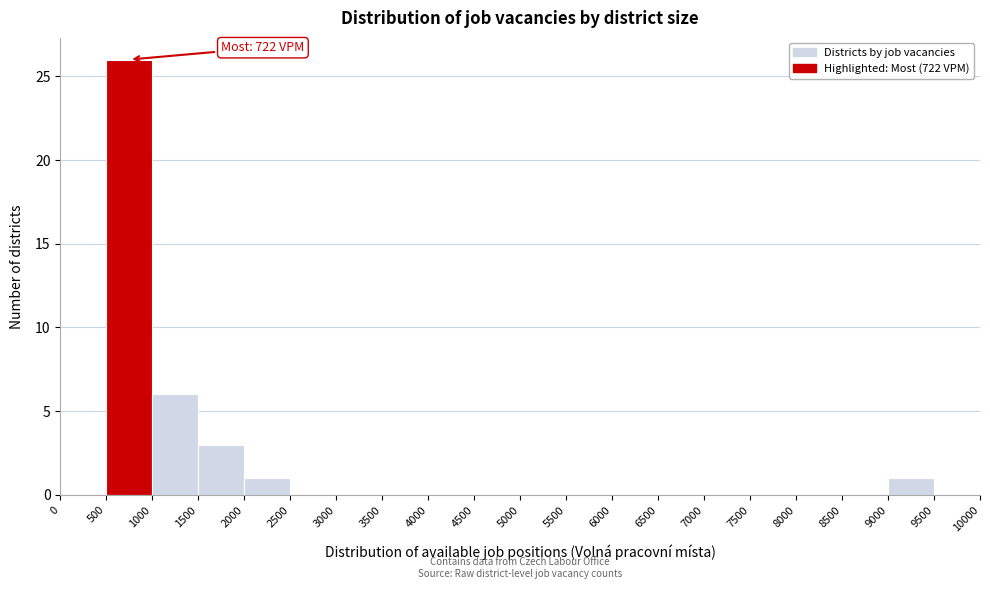

Over which range of the x-axis is the bar tallest?

500 to 1000